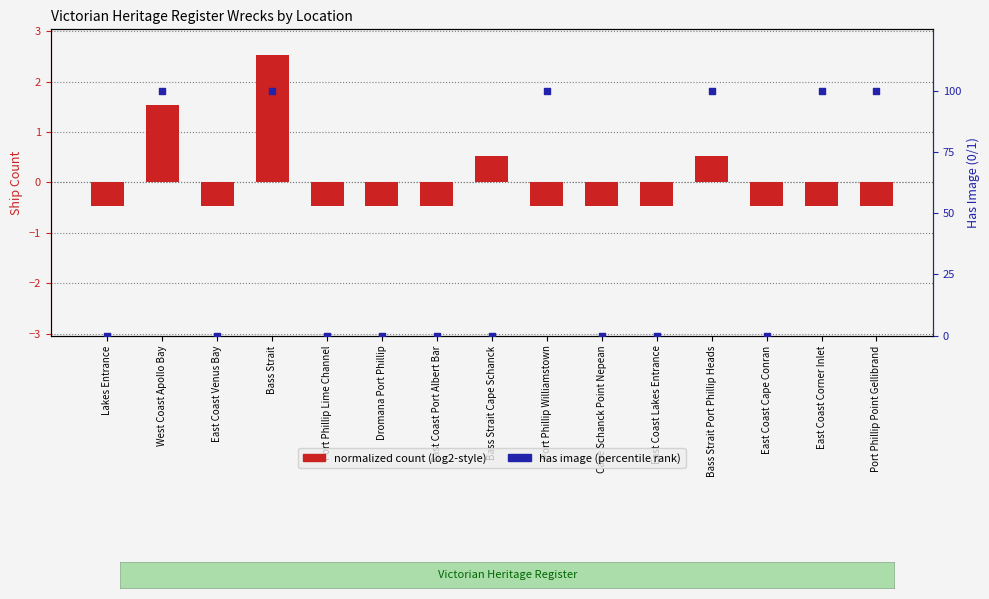

At which category is the sum across all series the highest?

Bass Strait